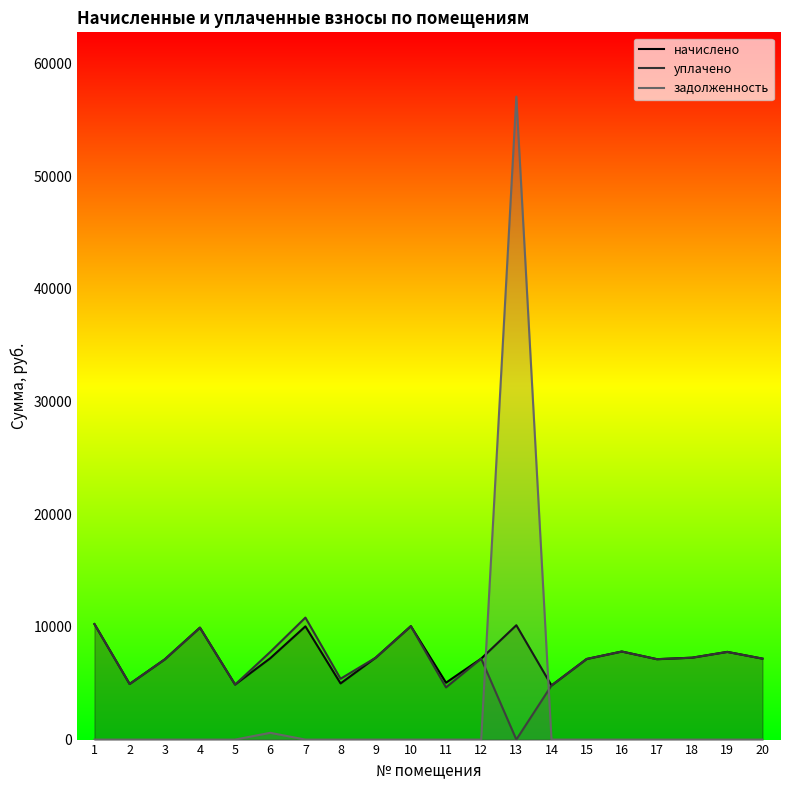

True or false: начислено and уплачено intersect in this chart.

False